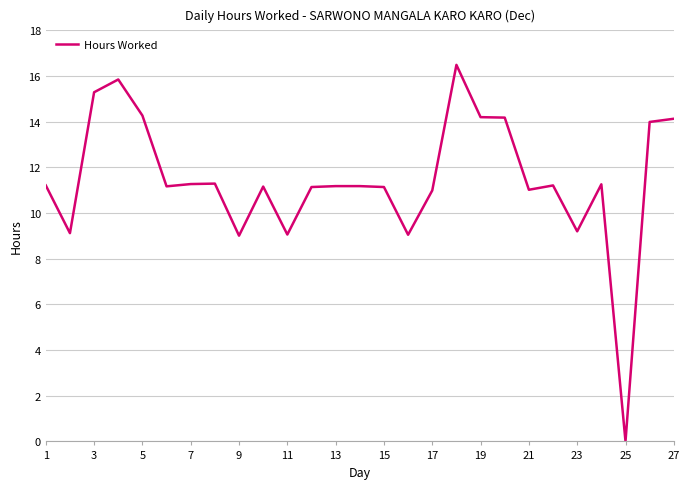

What is the difference between the maximum and minimum values?

16.5